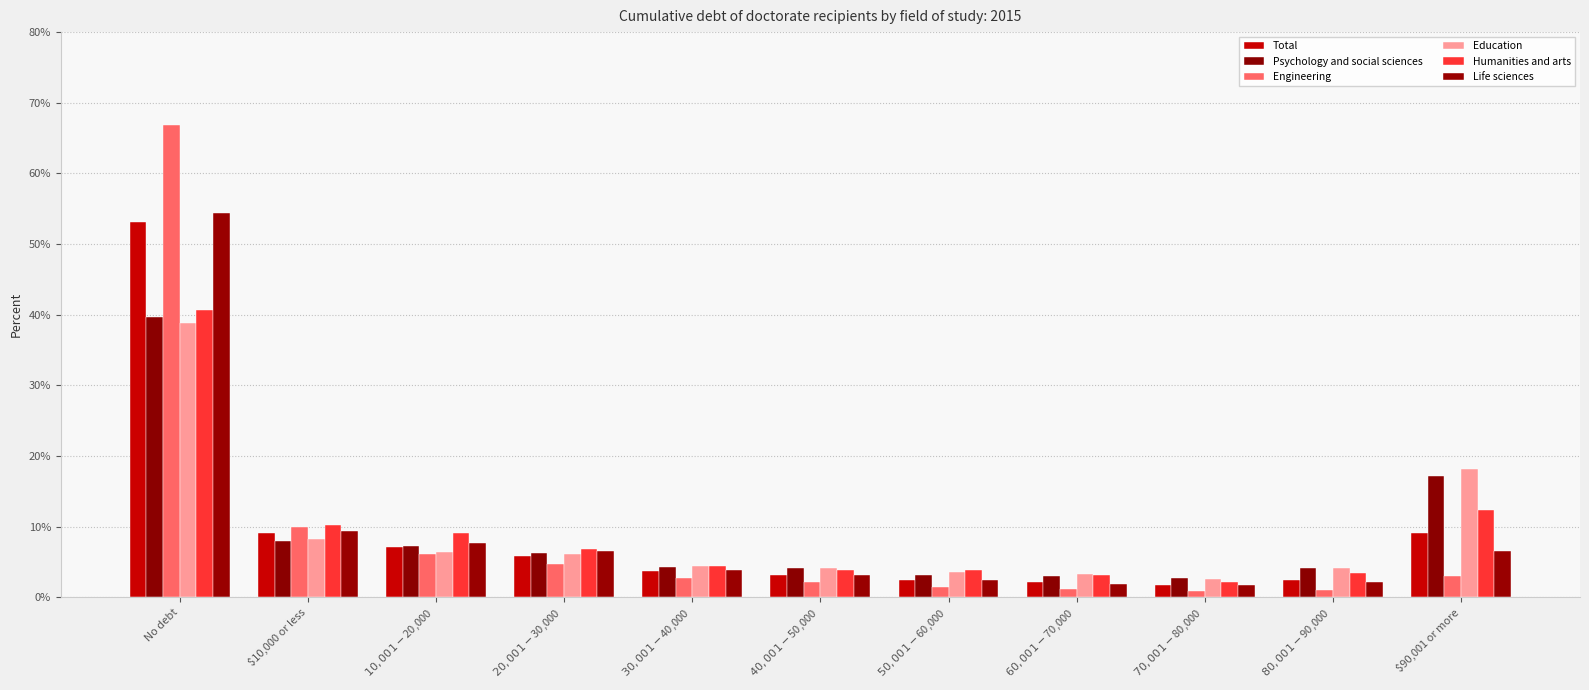

Rank the series by their maximum value, from highest to lowest.

Engineering, Life sciences, Total, Humanities and arts, Psychology and social sciences, Education